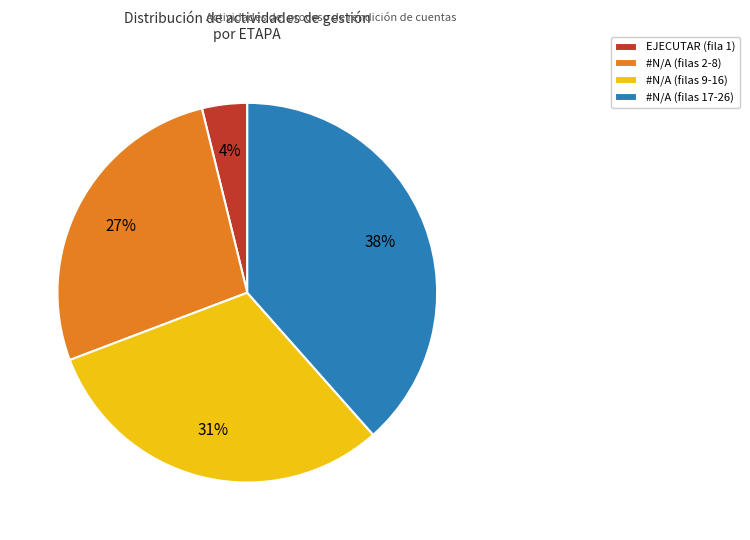

Rank the categories by value from highest to lowest.

#N/A (filas 17-26), #N/A (filas 9-16), #N/A (filas 2-8), EJECUTAR (fila 1)